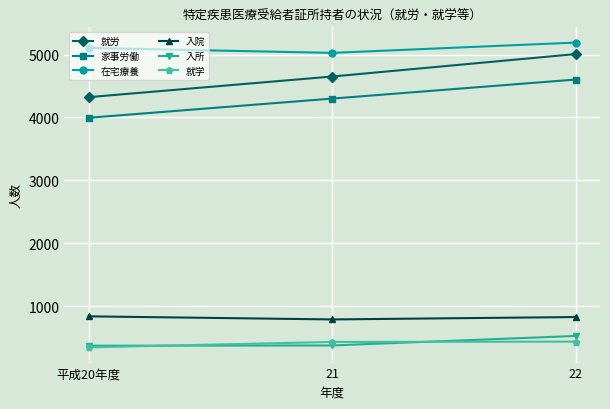

Does the chart have visible grid lines?

Yes